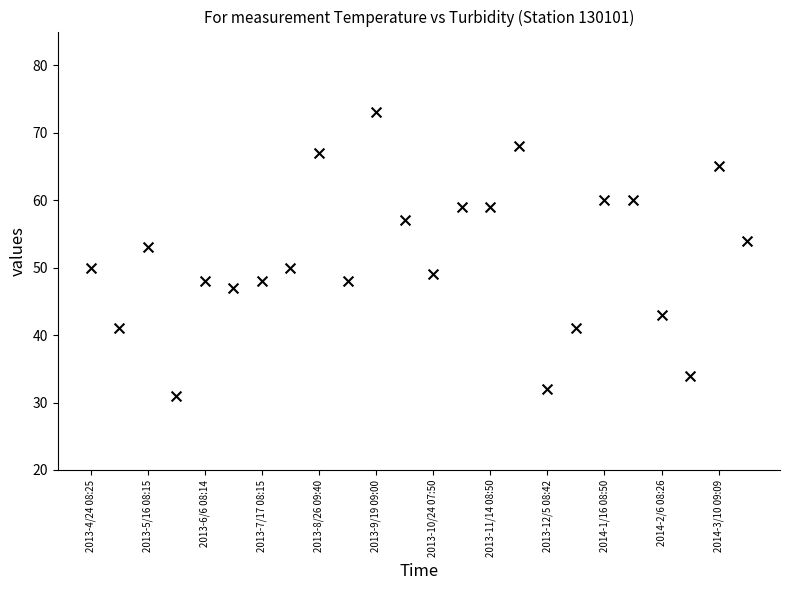

What Y value in the scatter plot is closest to 52?

53